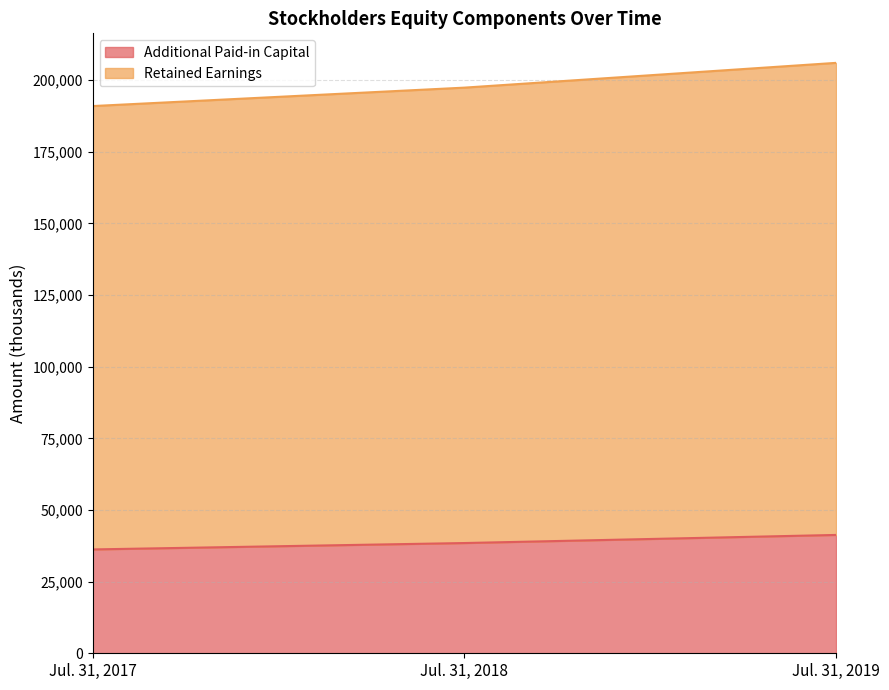

Reading right to left, transcribe all the data shown in this chart.

Additional Paid-in Capital: 41300	38473	36242
Retained Earnings: 206056	197408	190977